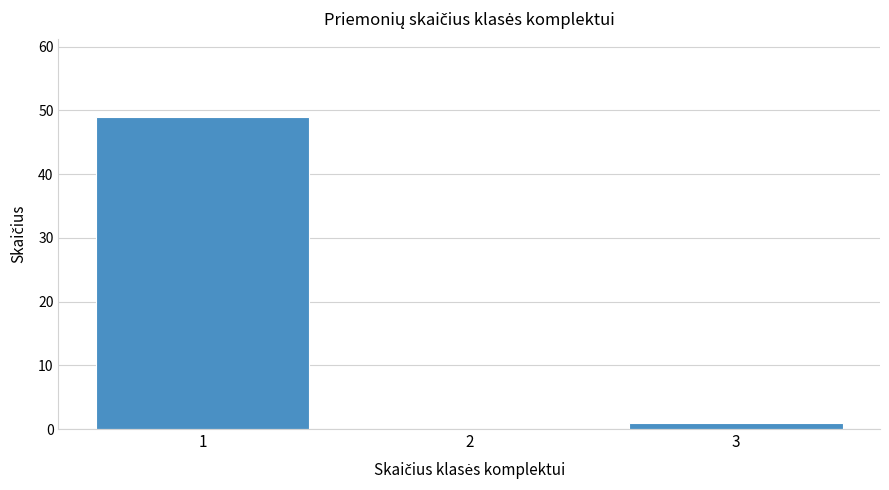

Reading left to right, list every bar in this chart as the range it spans on the x-axis followed by its height. The values are not printed on the chart, so give them approximately, as read against the axis.

0.5 to 1.5: 49
1.5 to 2.5: 0
2.5 to 3.5: 1